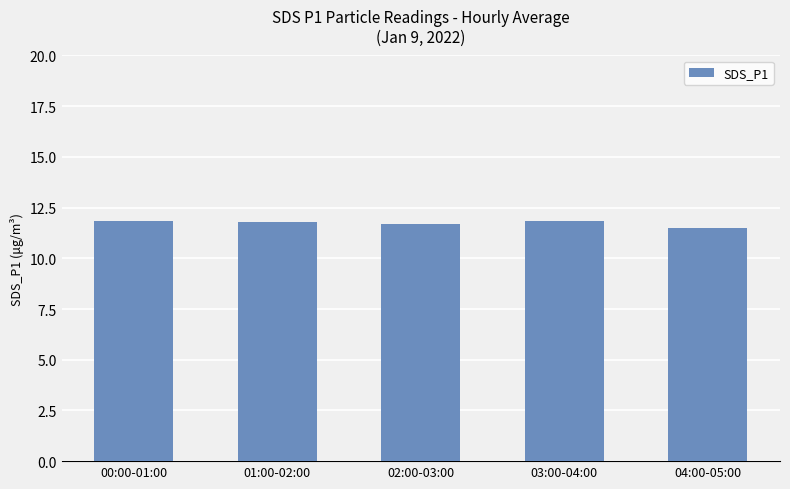

The value at 03:00-04:00 is 11.8. True or false?

True